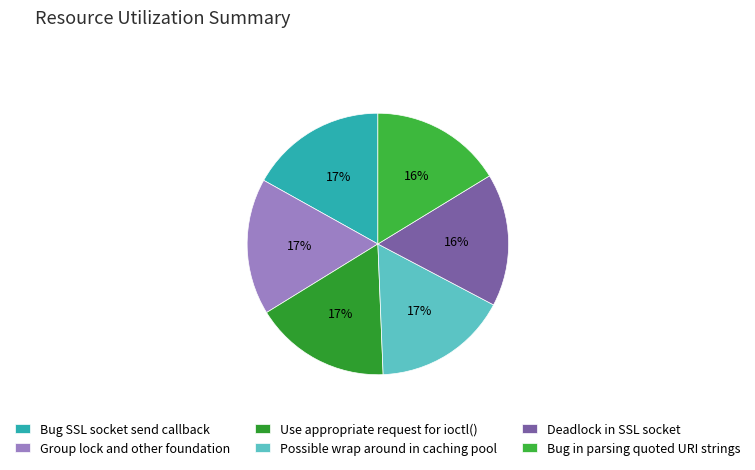

Does Use appropriate request for ioctl() represent more than half of the total?

No